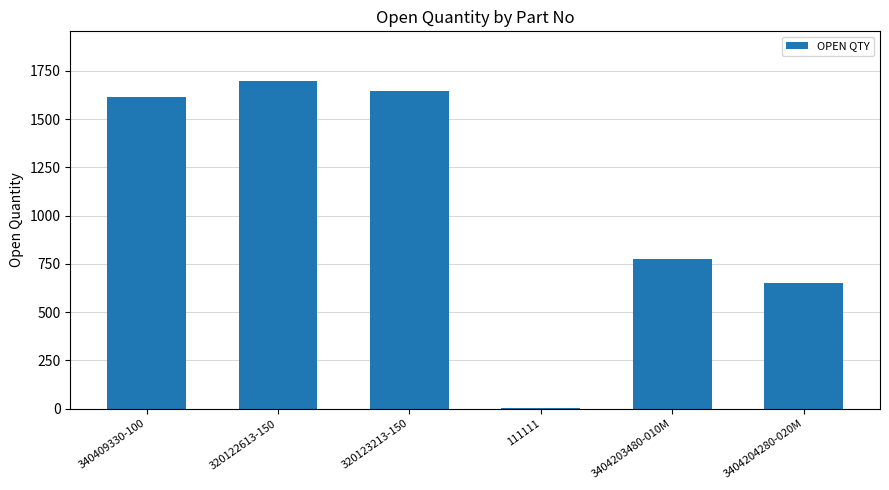

True or false: the data shows 194 at 3404204280-020M.

False